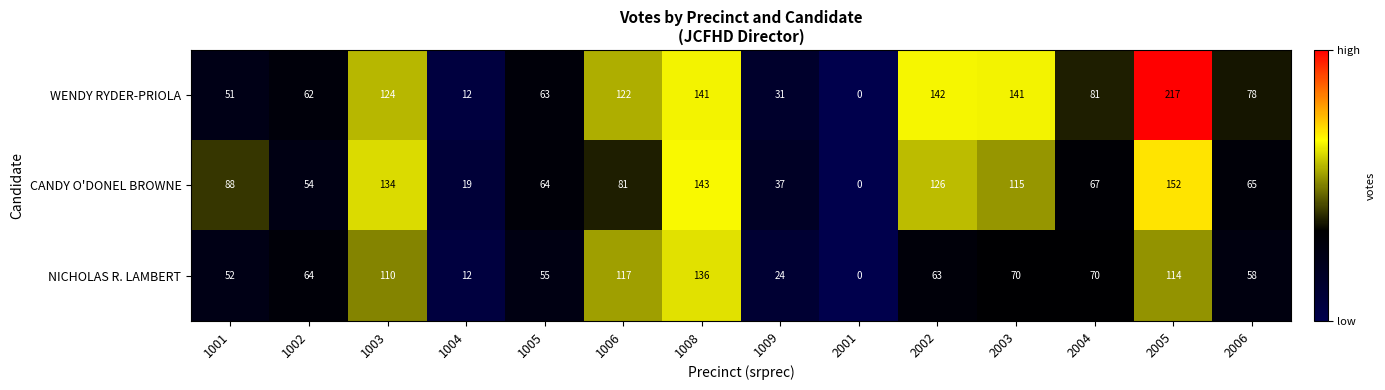

What is the difference between the maximum and minimum values in the NICHOLAS R. LAMBERT series?

136